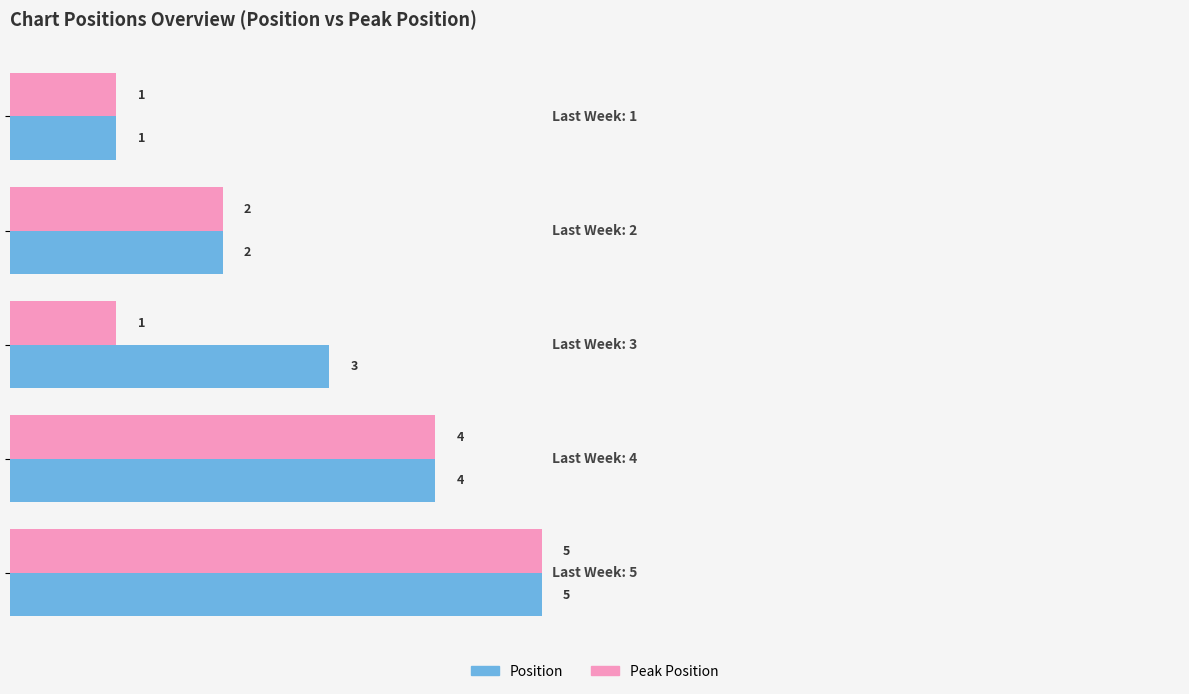

Count the Position values in the range 2 to 4.

3